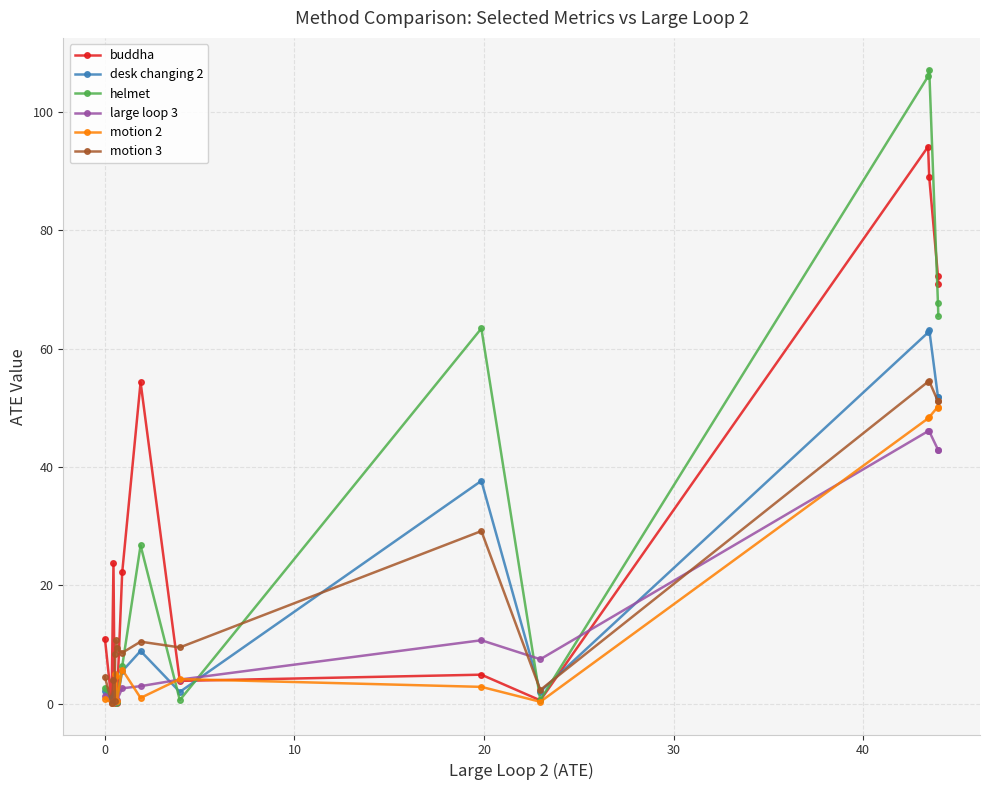

In desk changing 2, how many points are higher than both neighbors (excluding endpoints)?

5